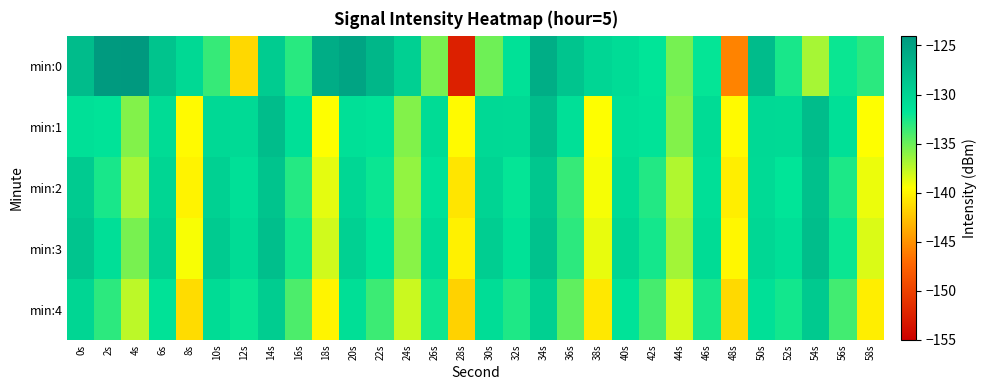

Which series has the largest range (max minus min)?

min:0